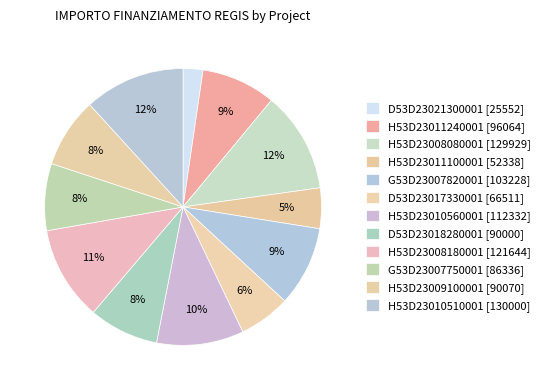

Count the number of slices in the pie.

12